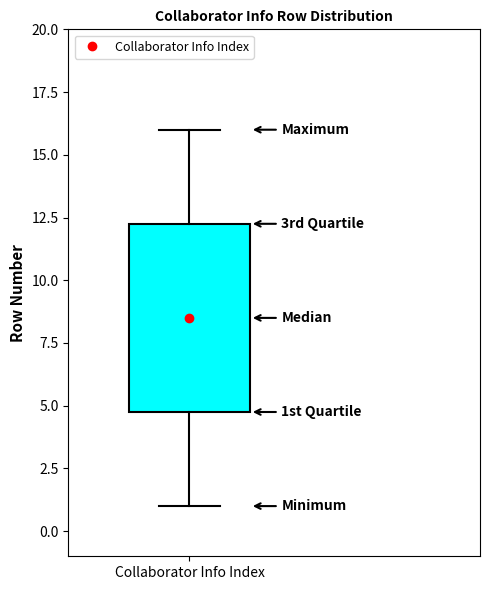

Where is the lower edge of the box for Collaborator Info Index on the y-axis? The values are not printed on the chart, so give them approximately, as read against the axis.

5.0